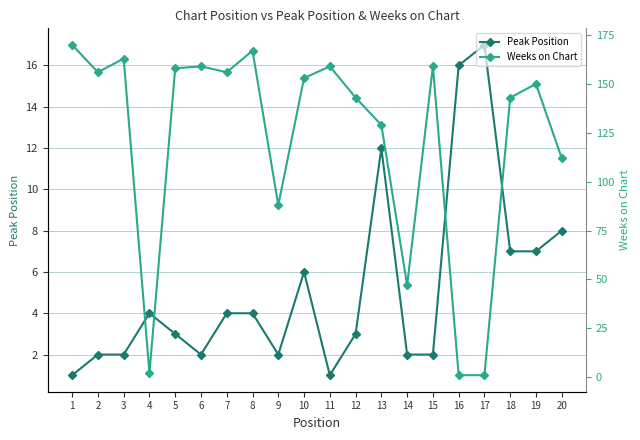

How many times do Weeks on Chart and Peak Position cross each other?

4